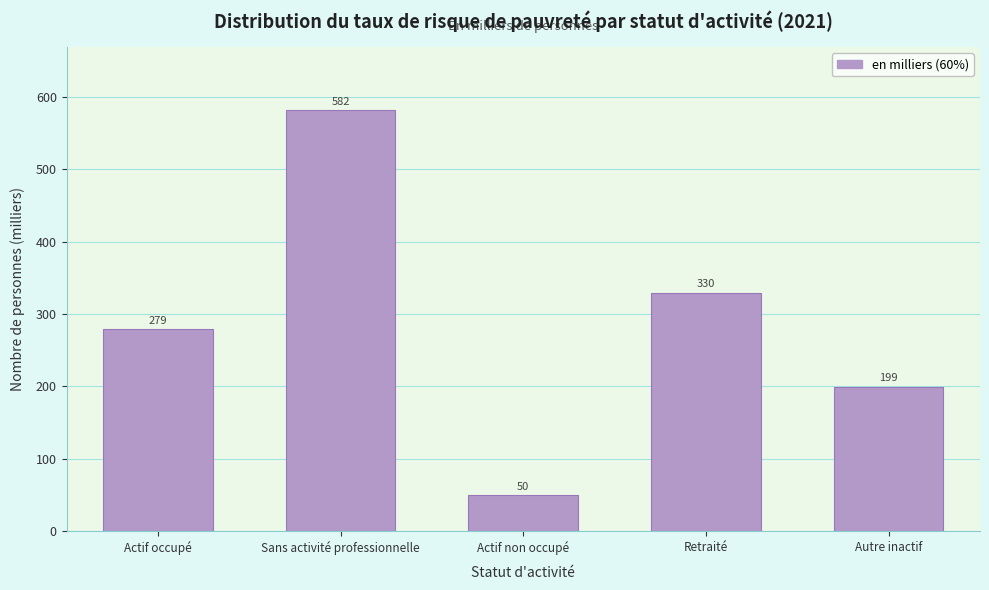

The chart shows a value of 107.9 at Retraité. True or false?

False